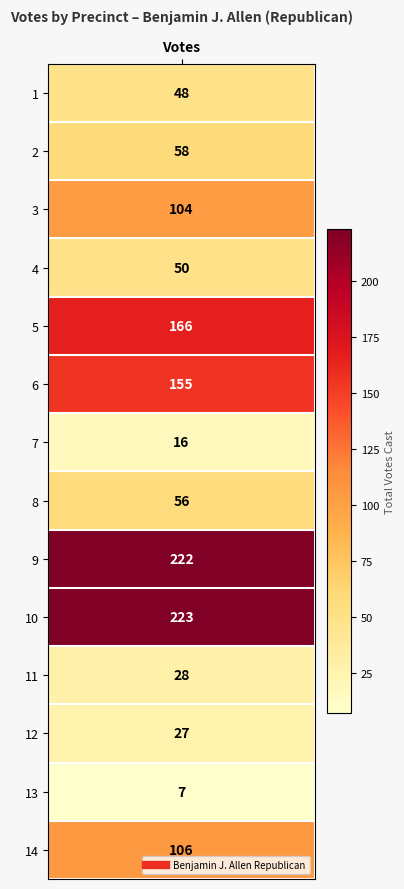

True or false: the data shows 352 at 9.

False